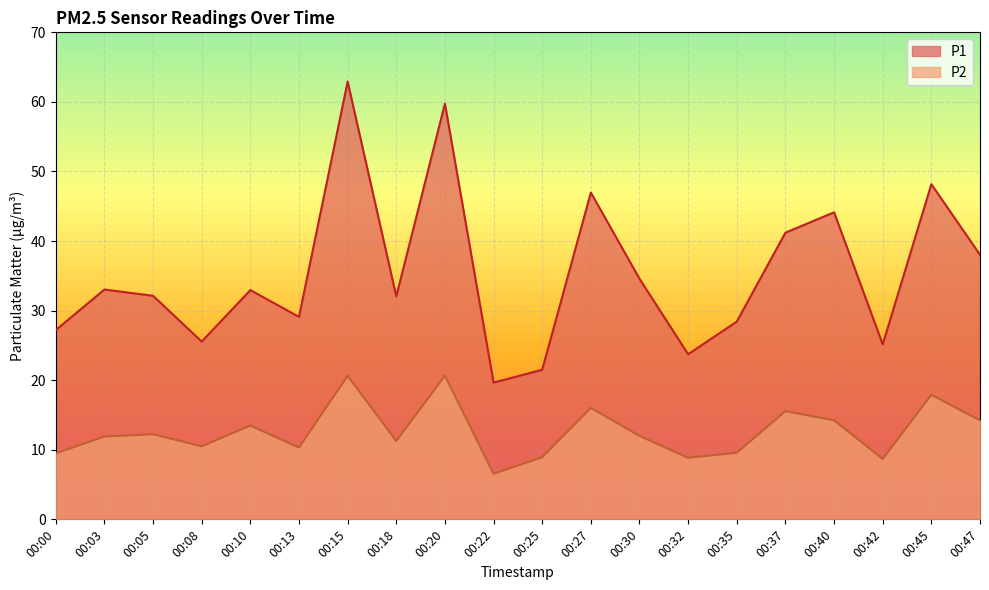

How many lines are shown in the chart?

2